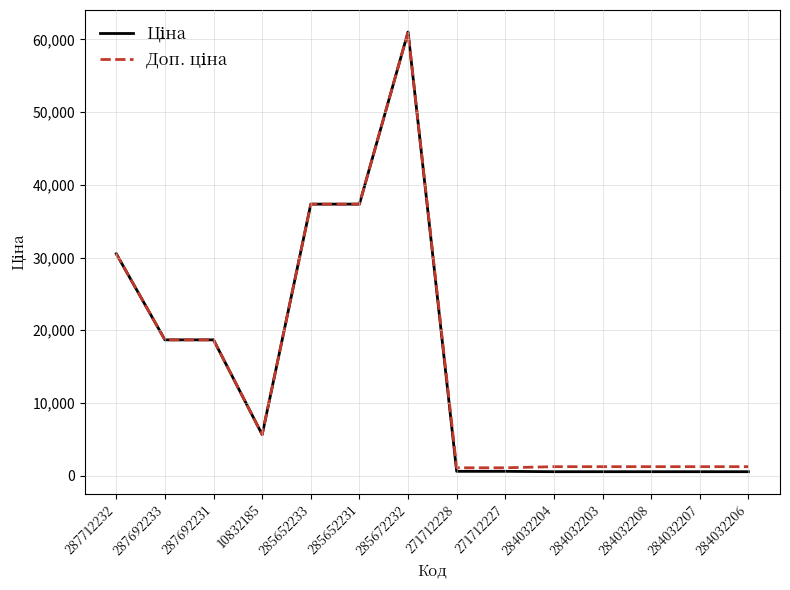

At which category is the sum across all series the highest?

285672232